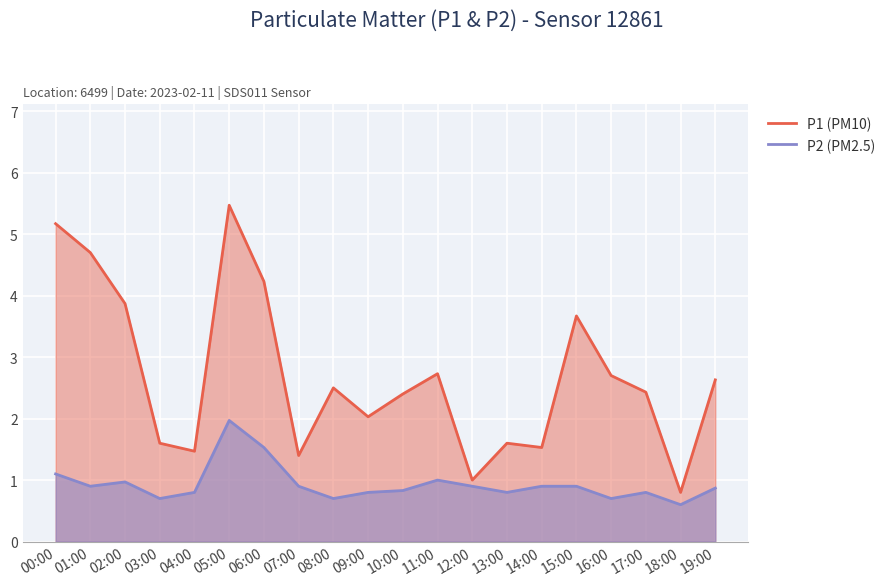

What is the greatest value displayed?

5.5